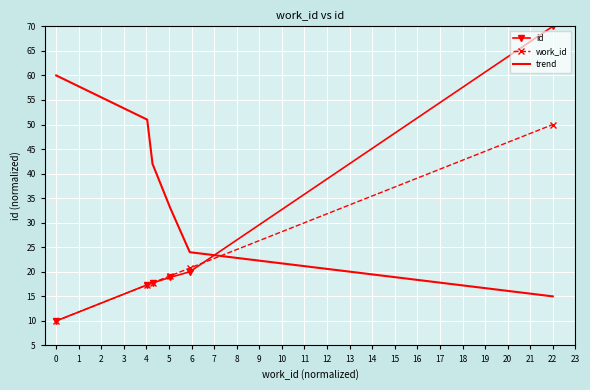

List the series in order of their peak value, lowest first.

work_id, trend, id